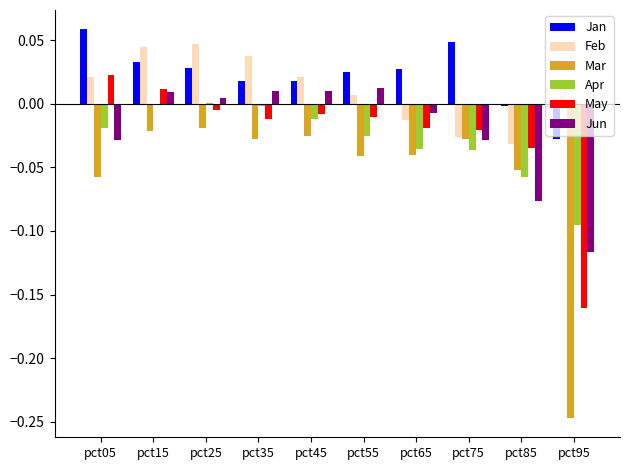

Between pct55 and pct85, which series saw the biggest shift?

Jun